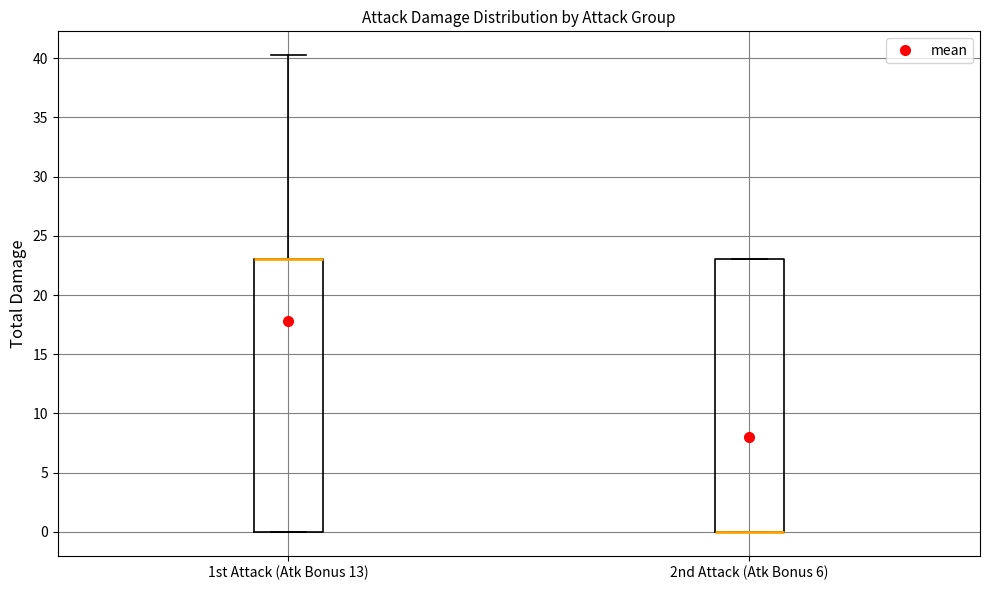

Reading left to right, transcribe this box plot: for each box, give where its median line is, the range the box spans, and where its two whiskers end, as read against the y-axis. The values are not printed on the chart, so give them approximately, as read against the axis.

1st Attack (Atk Bonus 13): median 23.0 (drawn on the box's upper edge), box 0.0 to 23.0, whiskers 0.0 to 40.5
2nd Attack (Atk Bonus 6): median 0.0 (drawn on the box's lower edge), box 0.0 to 23.0, whiskers 0.0 to 23.0